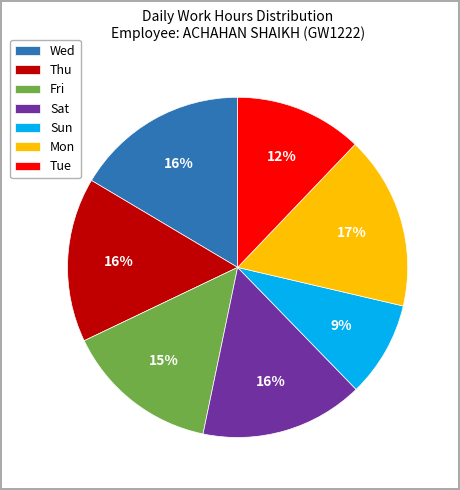

To the nearest percent, what is the average slice percentage?

14%